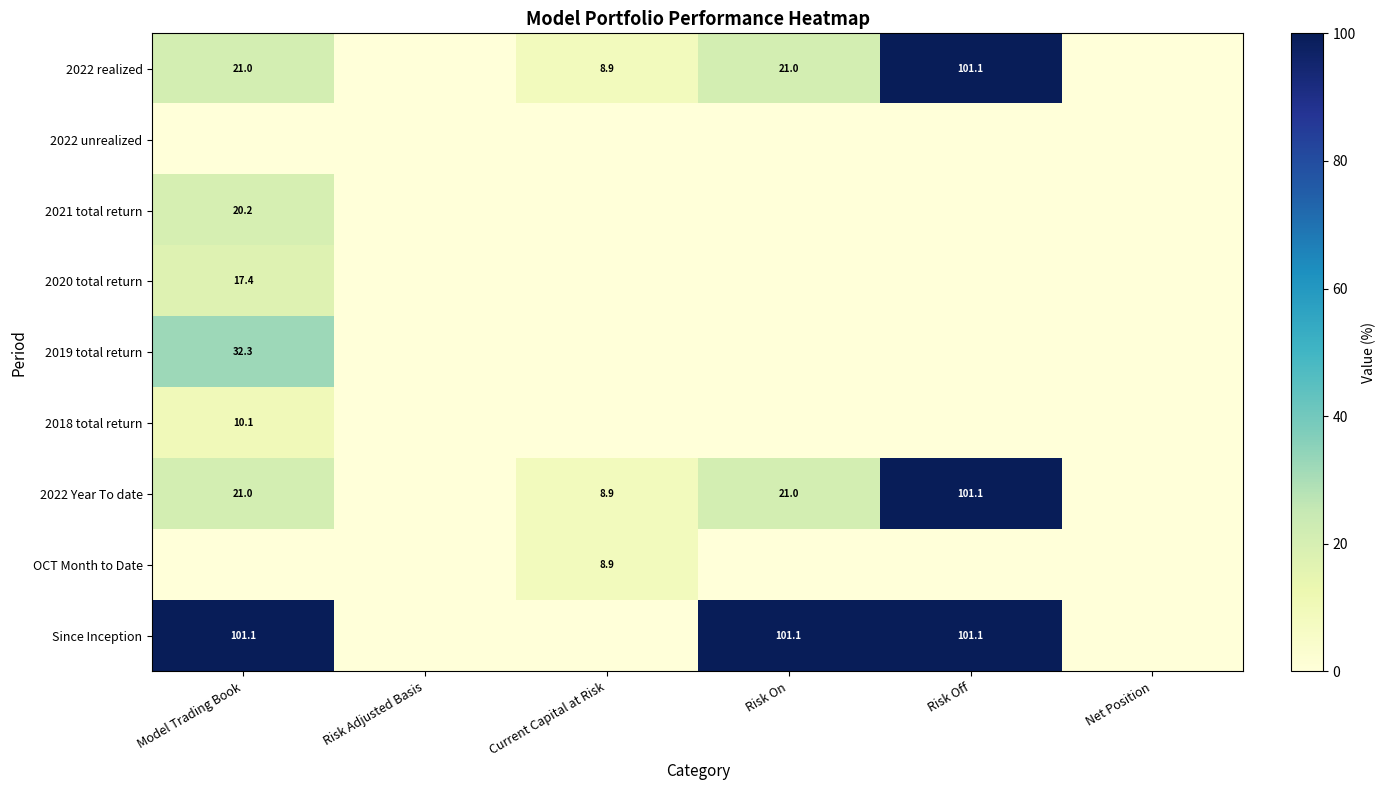

The 2022 realized series shows 30.2 at Model Trading Book. True or false?

False